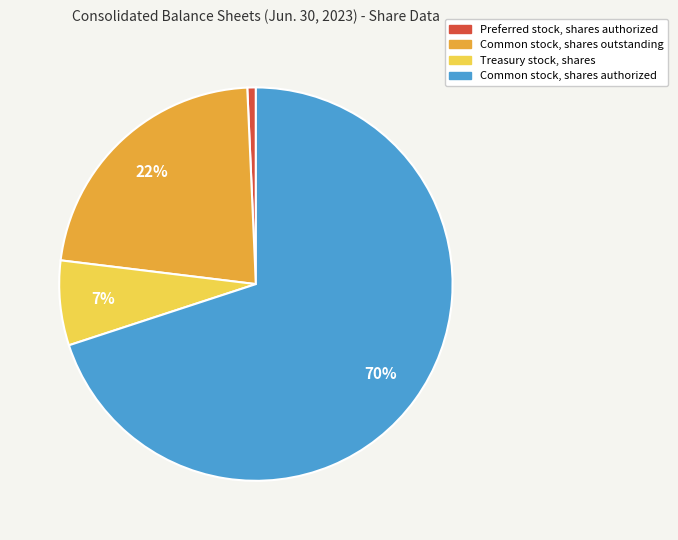

To the nearest percent, what is the difference between the Treasury stock, shares and Common stock, shares outstanding slice percentages?

15%